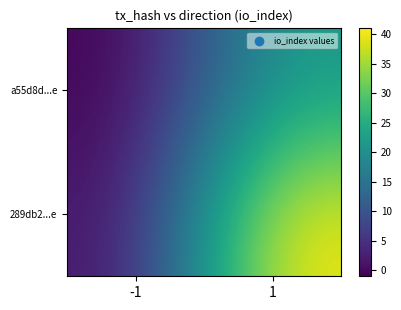

What is the spread (max minus min) of values at 1?

19